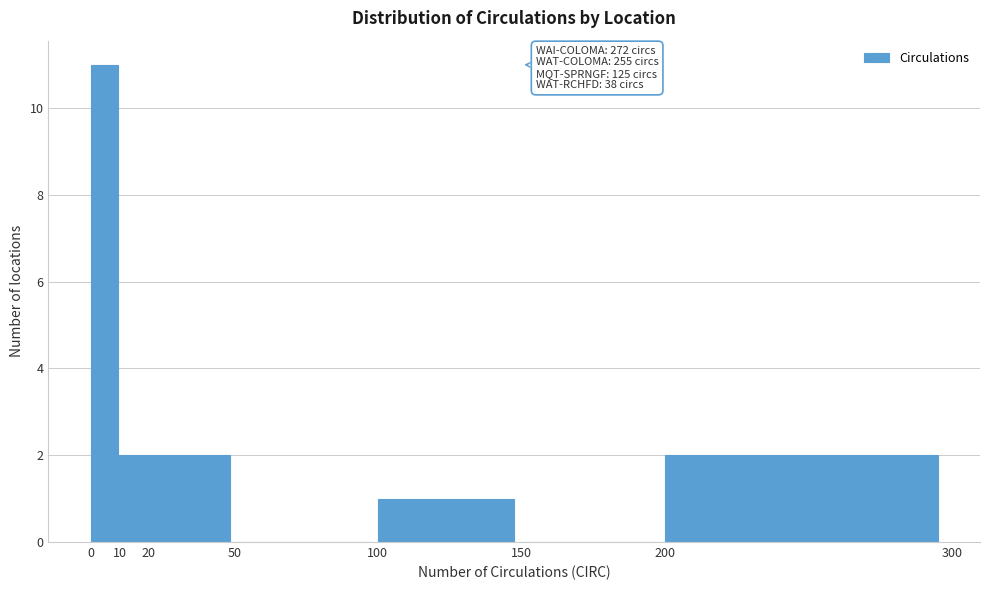

Over which range of the x-axis is the bar tallest?

0 to 10